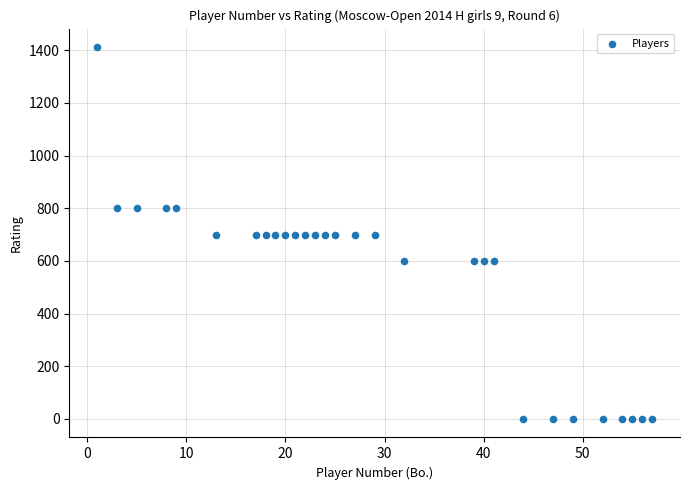

What is the range of X values (max minus min)?

56